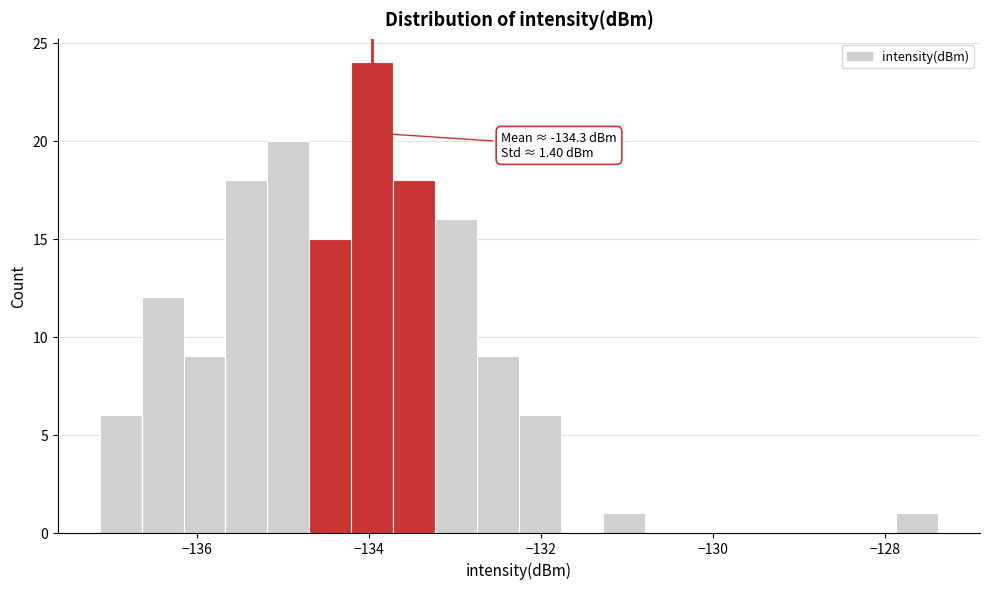

Read against the x-axis, roughly where is the centre of the tallest bar?

-134.0